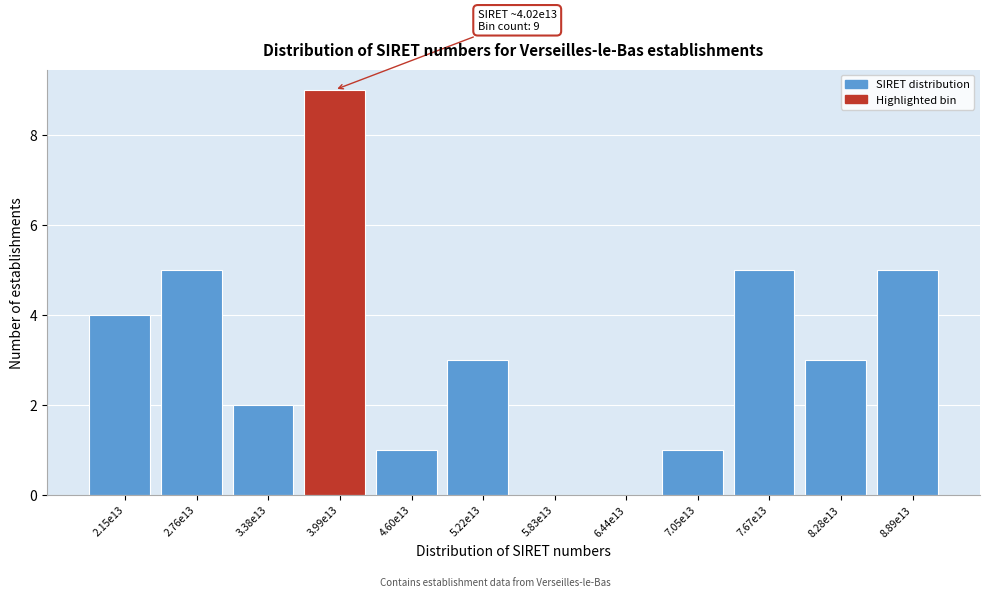

Reading left to right, what are all the values shown in this chart?

2.15e13=4	2.76e13=5	3.38e13=2	3.99e13=9	4.60e13=1	5.22e13=3	5.83e13=0	6.44e13=0	7.05e13=1	7.67e13=5	8.28e13=3	8.89e13=5